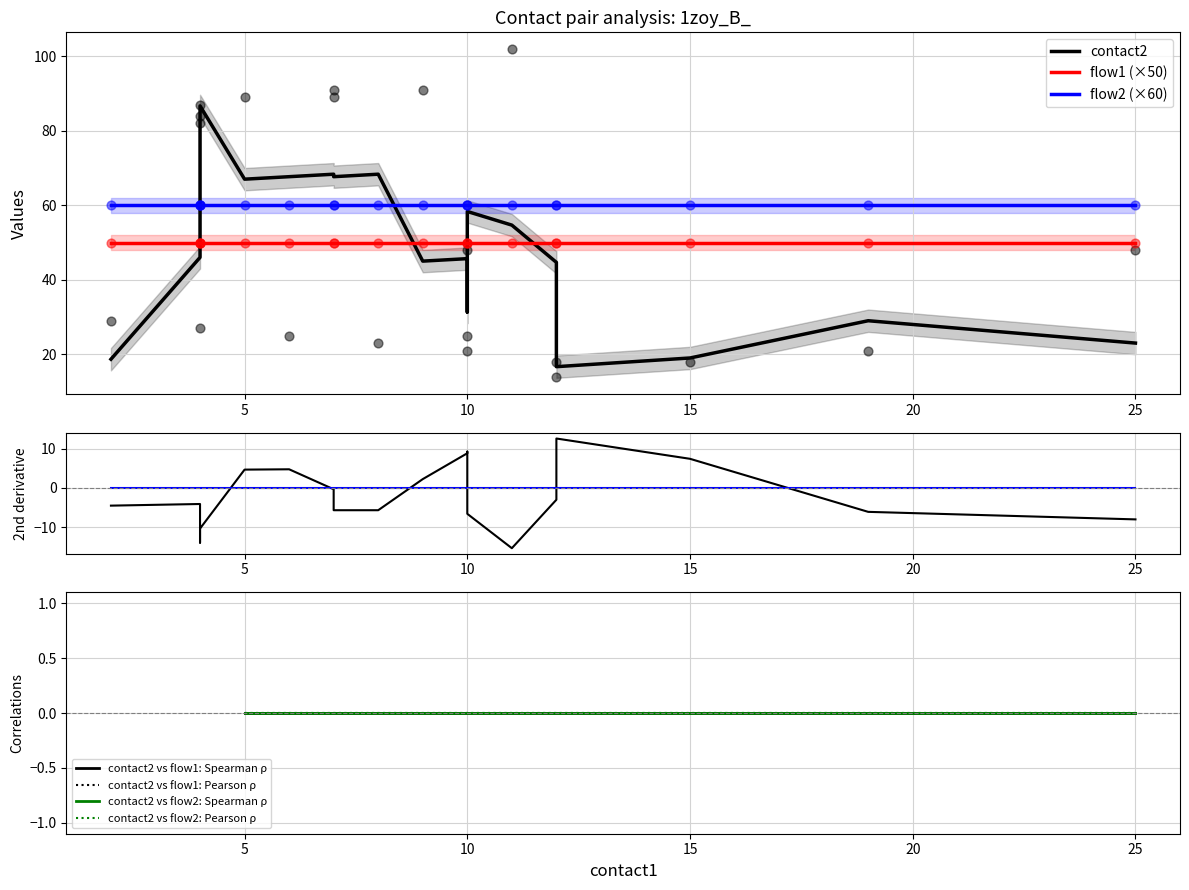

At how many categories does at least one series exceed 1?

20